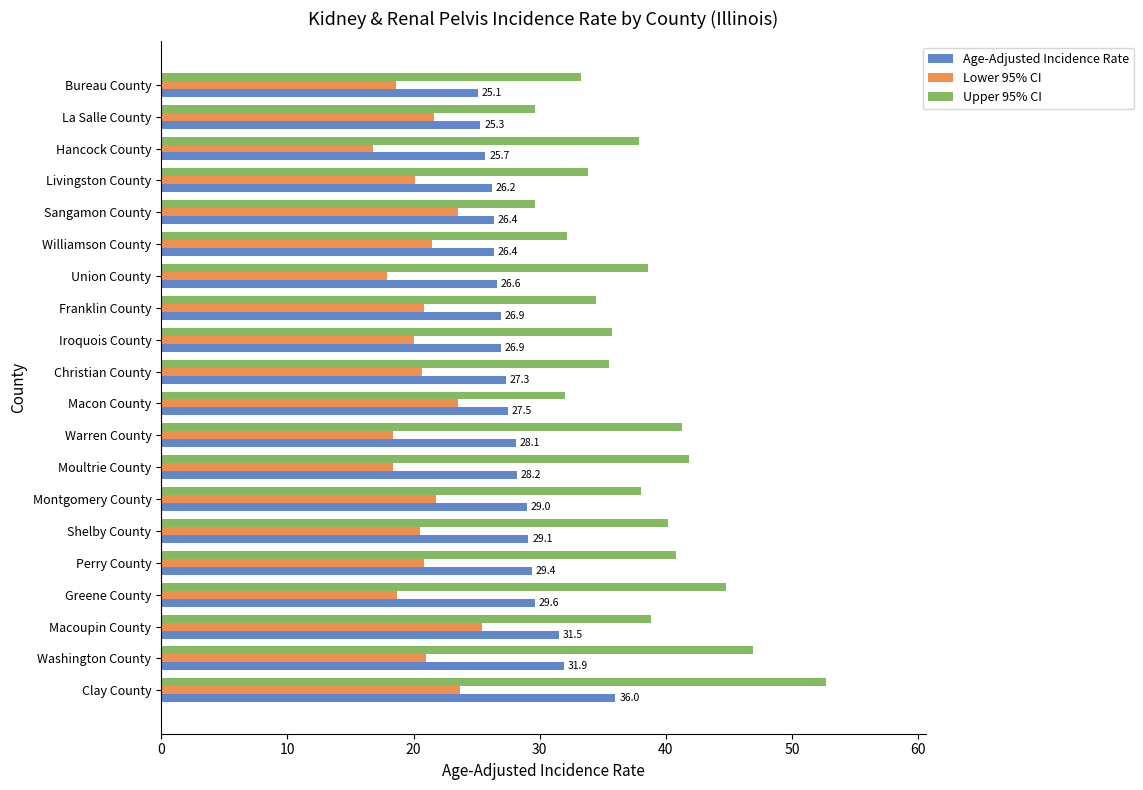

Is the value of Age-Adjusted Incidence Rate at Greene County greater than the value of Lower 95% CI at Montgomery County?

Yes